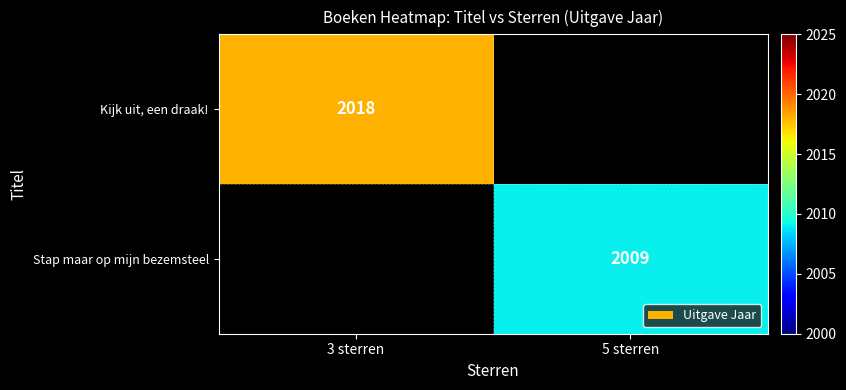

The value of Kijk uit, een draak! at 3 sterren is 3618. True or false?

False